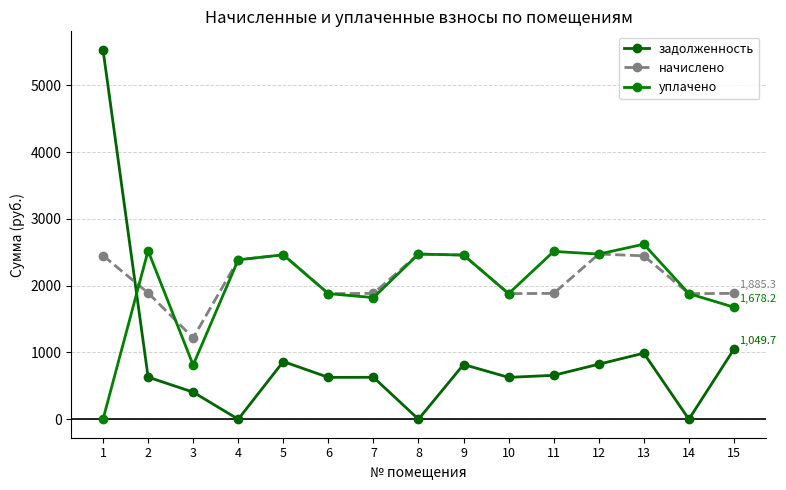

How many intersections are there between уплачено and начислено?

2